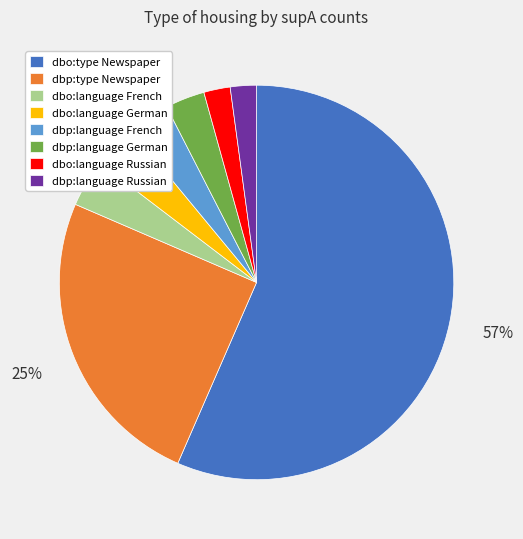

Which category accounts for the majority?

dbo:type Newspaper